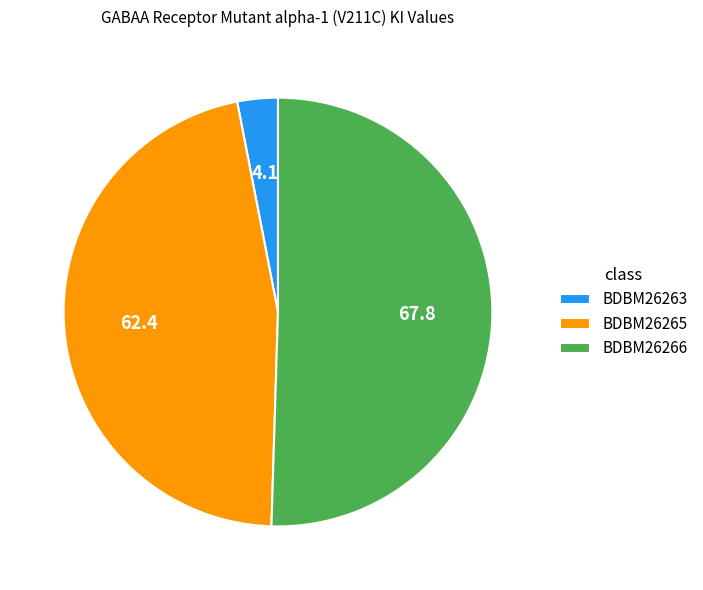

True or false: BDBM26266 accounts for 50% of the total.

True